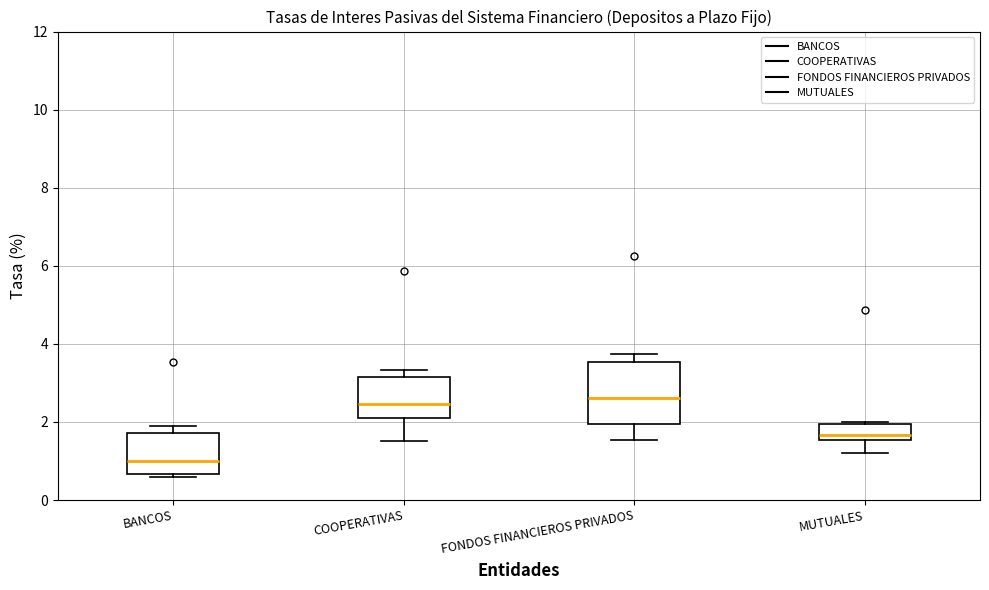

Which box is the tallest, from its lower edge to its upper edge?

FONDOS FINANCIEROS PRIVADOS